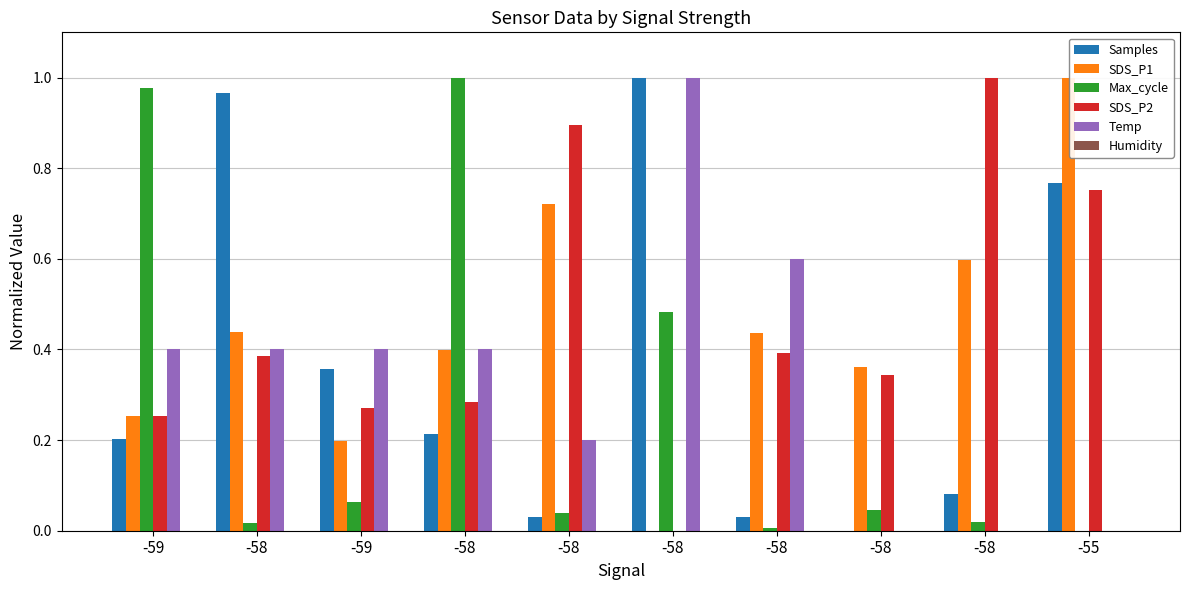

What is the average value of the SDS_P1 series?

0.4